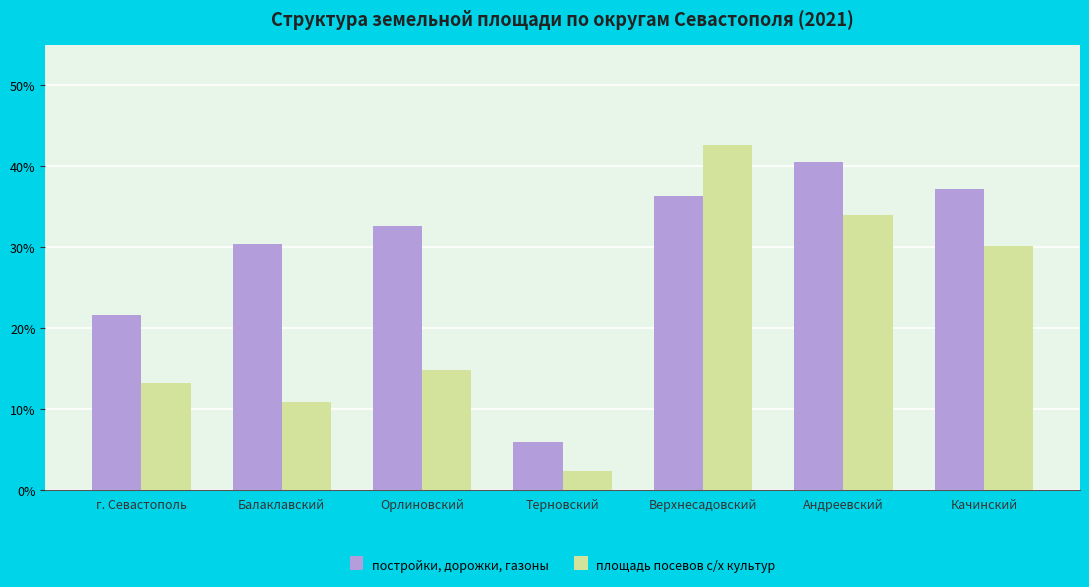

What is the average value of the площадь посевов с/х культур series?

21.1